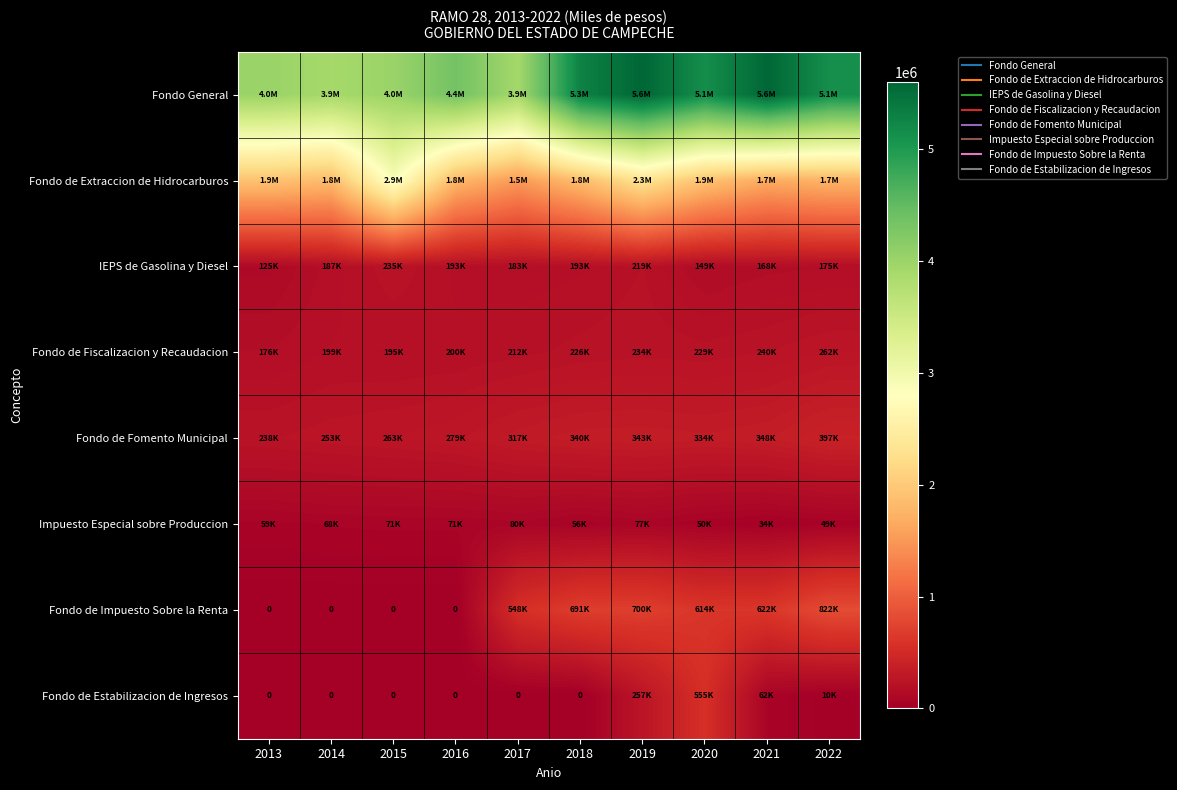

The value of IEPS de Gasolina y Diesel at 2022 is 91515.9. True or false?

False